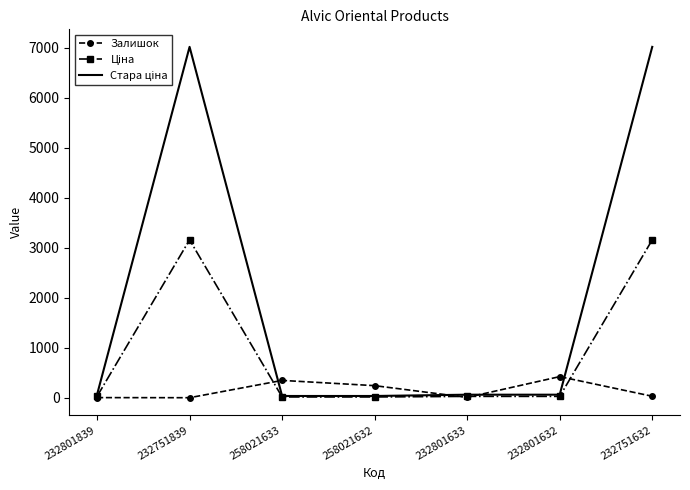

True or false: Залишок has a value of 729.1 at 232801632.

False